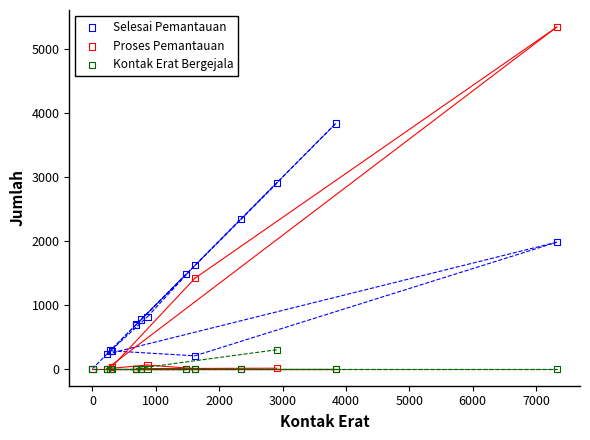

What are all the series names shown in the legend?

Selesai Pemantauan, Proses Pemantauan, Kontak Erat Bergejala